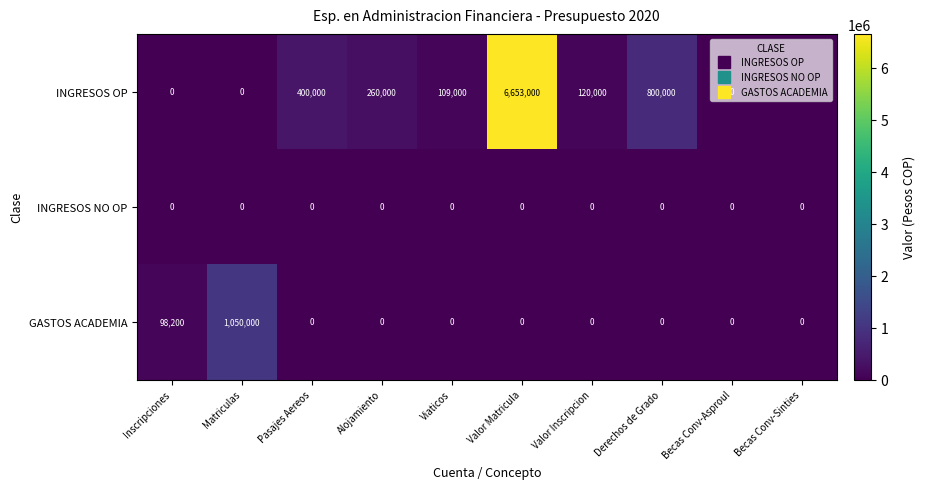

Rank the series by their maximum value, from highest to lowest.

INGRESOS OP, GASTOS ACADEMIA, INGRESOS NO OP